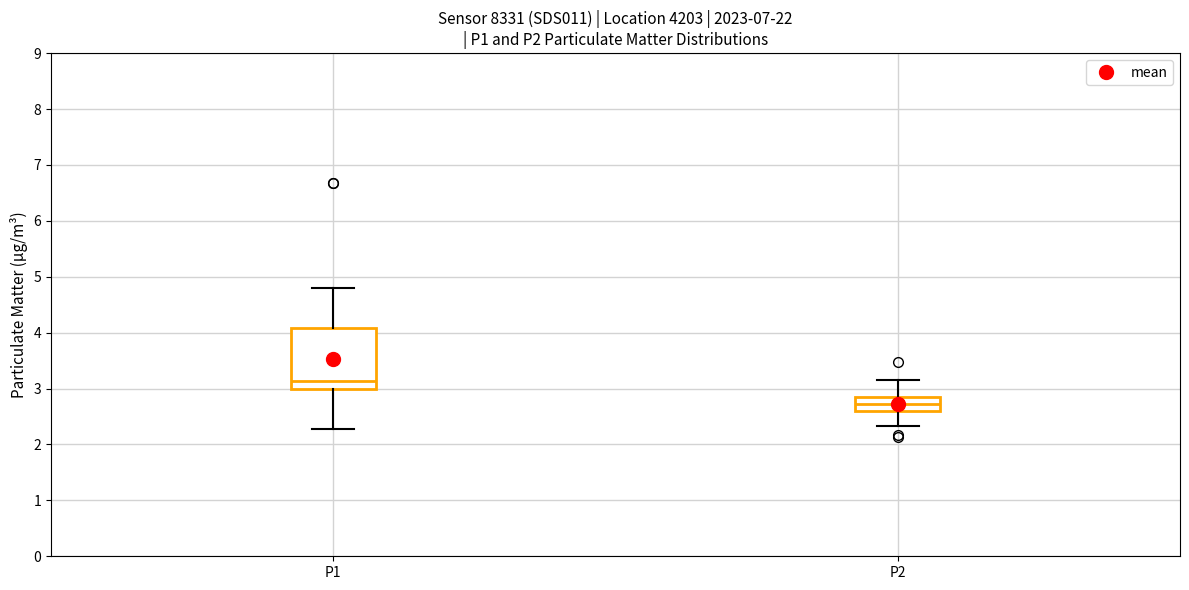

Reading left to right, transcribe this box plot: for each box, give where its median line is, the range the box spans, and where its two whiskers end, as read against the y-axis. The values are not printed on the chart, so give them approximately, as read against the axis.

P1: median 3.1, box 3.0 to 4.1, whiskers 2.3 to 4.8
P2: median 2.7, box 2.6 to 2.9, whiskers 2.3 to 3.2